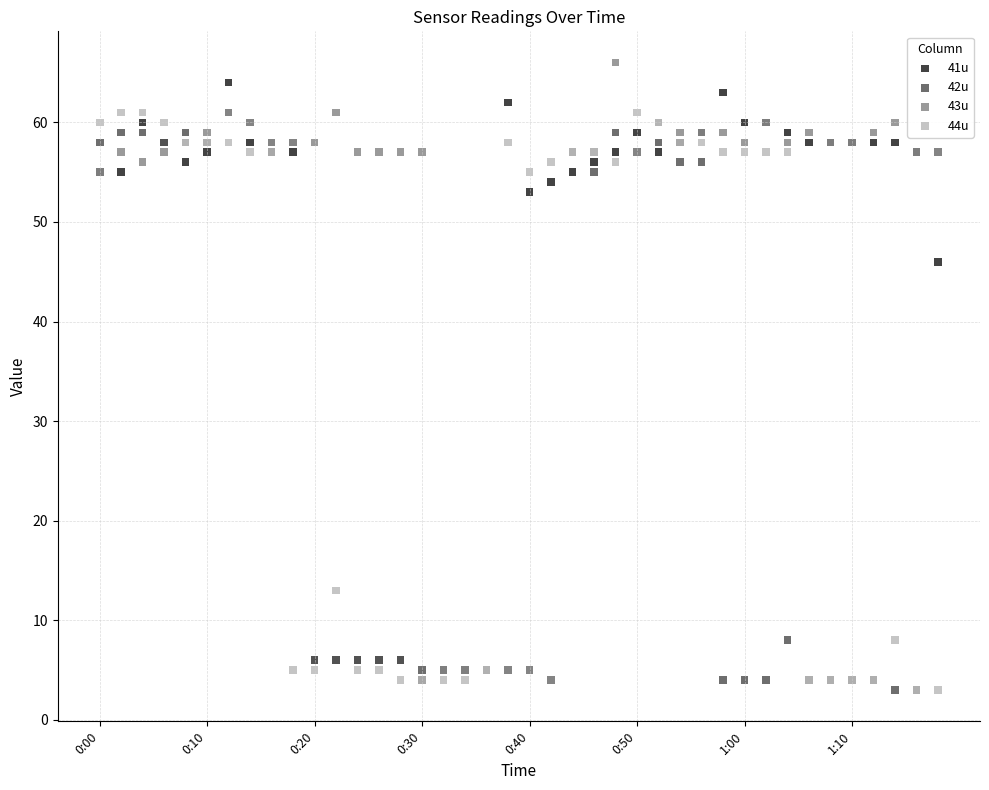

What are all the series names shown in the legend?

41u, 42u, 43u, 44u